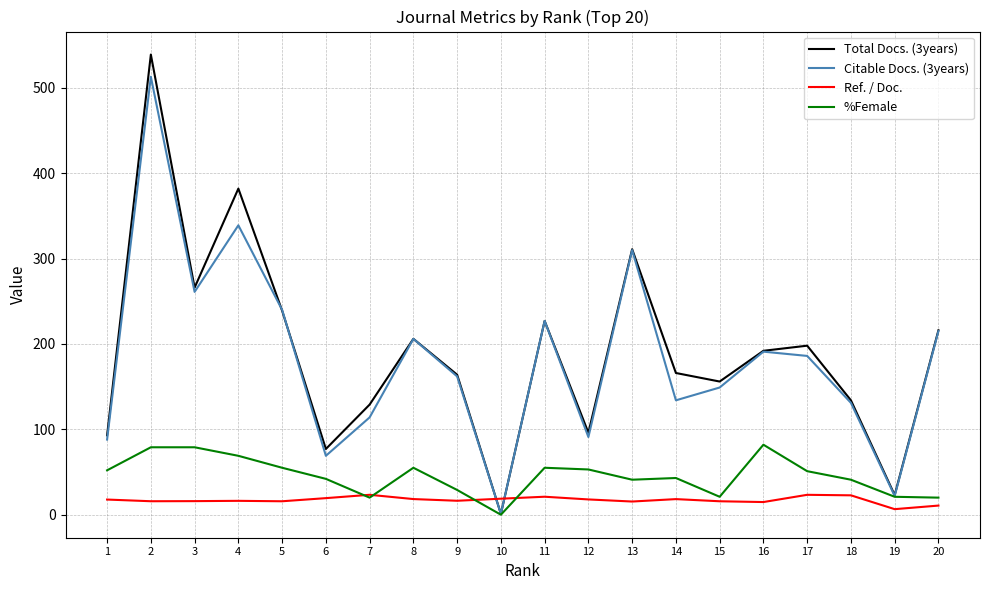

True or false: Citable Docs. (3years) has a value of 191.0 at 16.

True